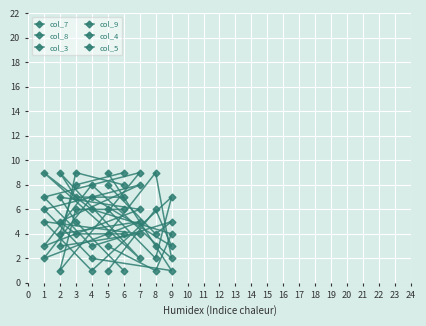

Which series has the largest range (max minus min)?

col_7